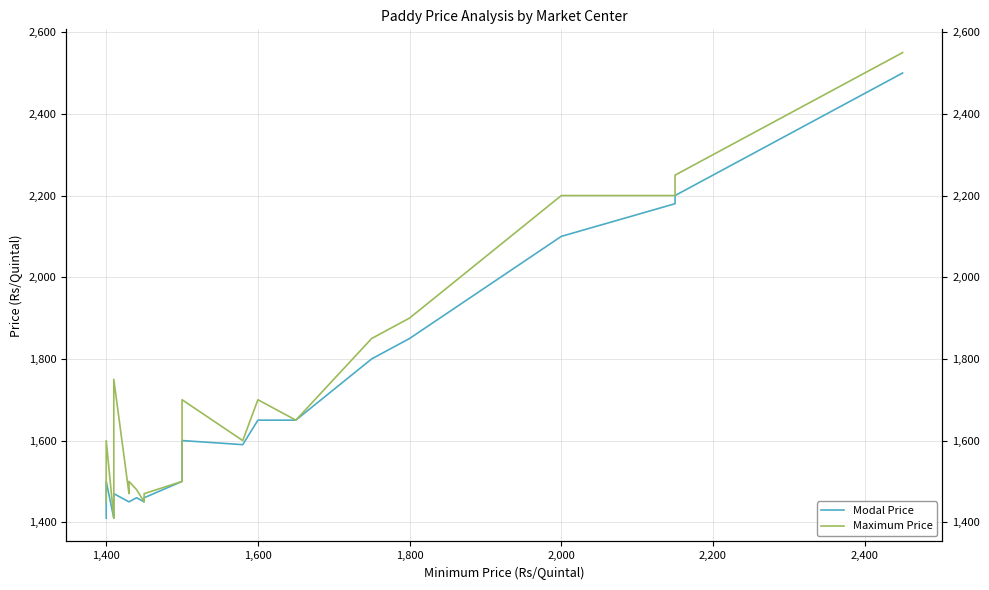

How many data points in Maximum Price are less than 1510?

20